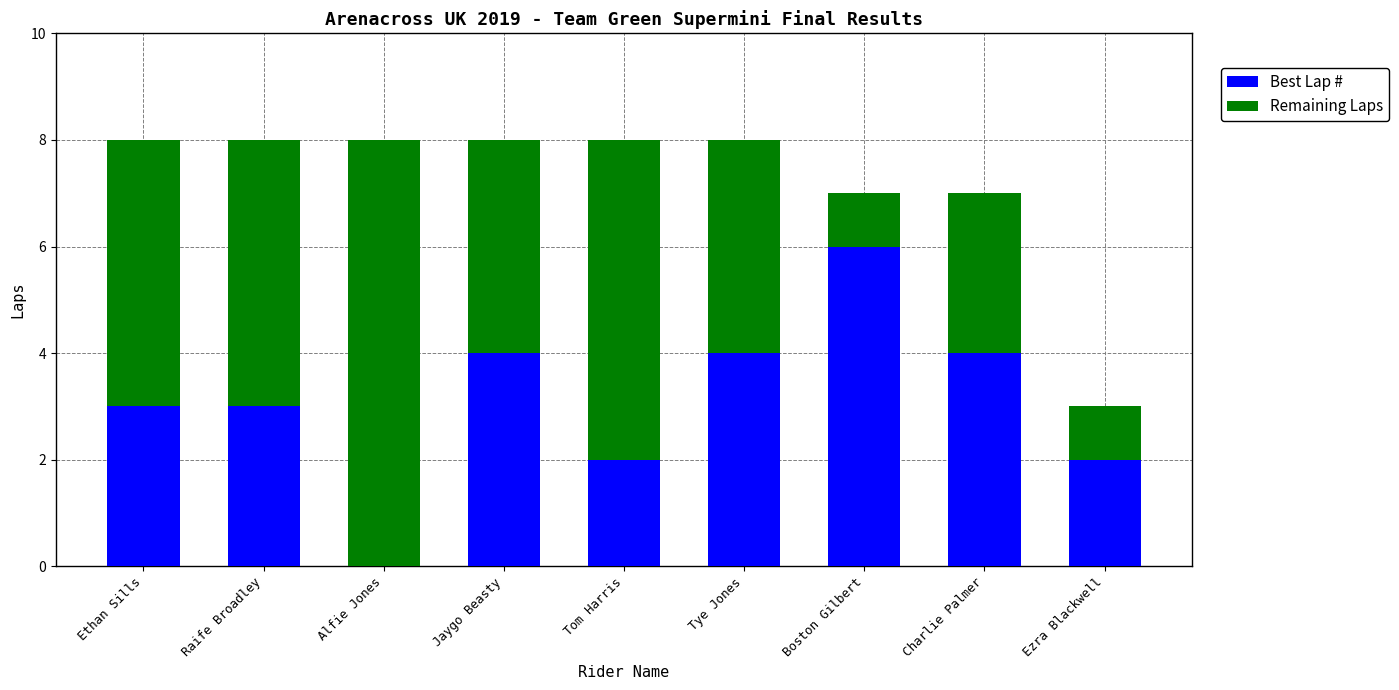

What is the total value across all series at Charlie Palmer?

7